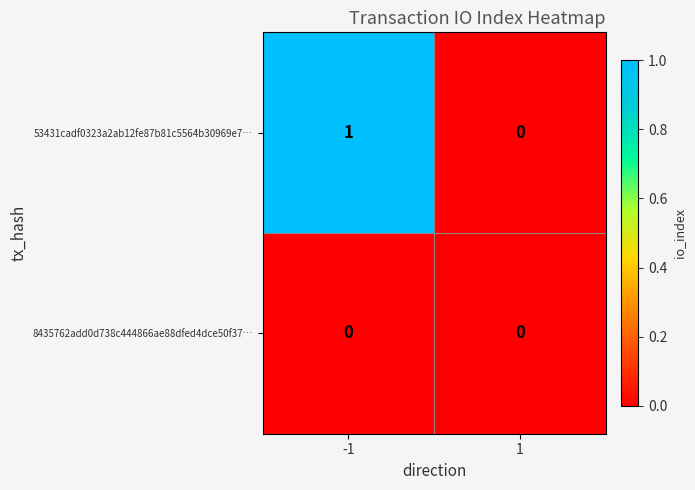

Reading left to right, what are all the values shown in this chart?

53431cadf0323a2ab12fe87b81c5564b30969e7…: 1	0
8435762add0d738c444866ae88dfed4dce50f37…: 0	0